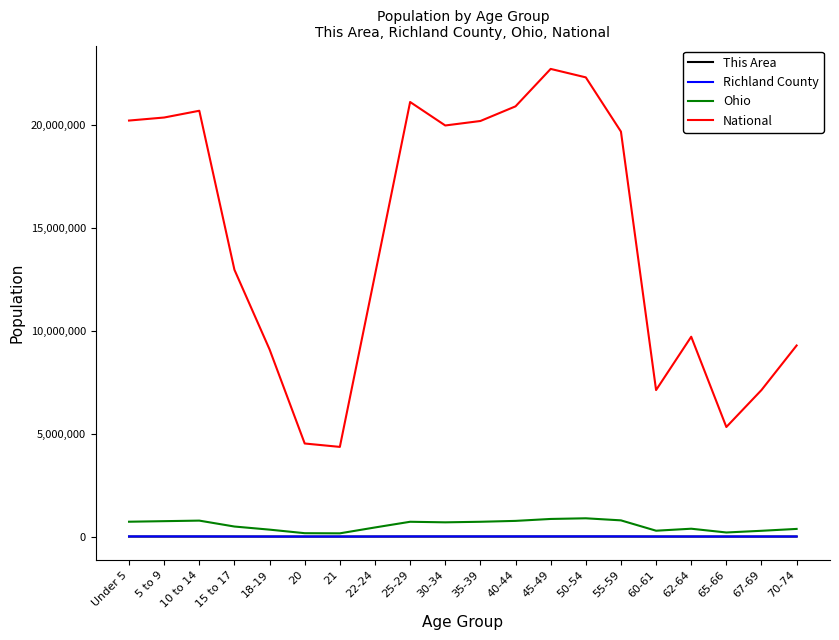

True or false: National has more than 1 points higher than both neighbors.

True